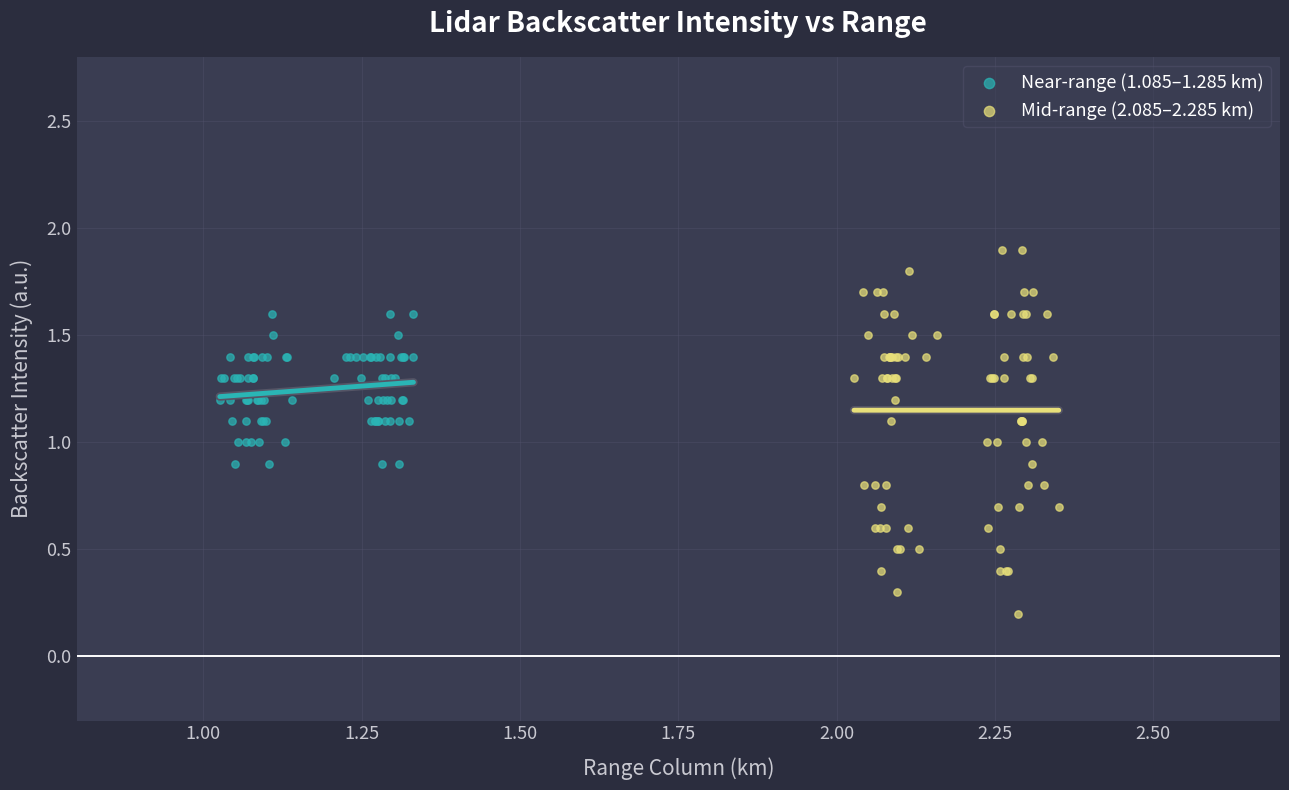

Which series reaches the minimum Y coordinate?

Mid-range (2.085–2.285 km)